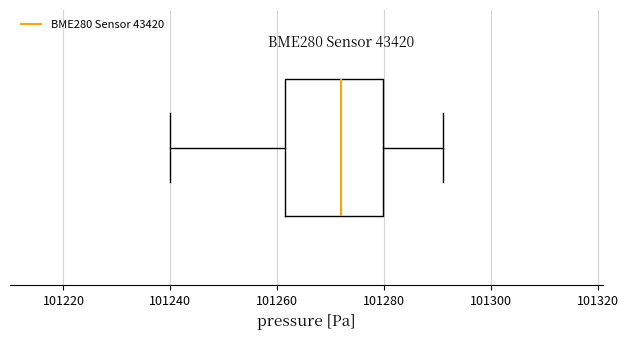

Transcribe this box plot: give where the median line is, the range the box spans, and where the two whiskers end, as read against the x-axis. The values are not printed on the chart, so give them approximately, as read against the axis.

median 101272, box 101262 to 101280, whiskers 101240 to 101292